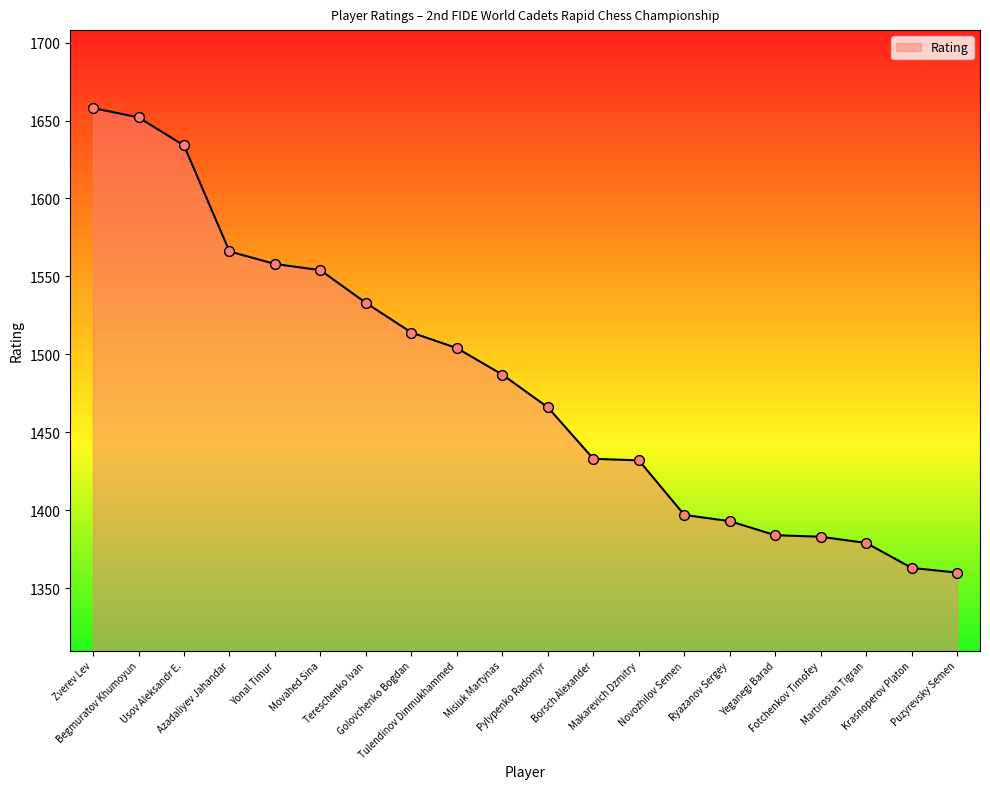

Between Zverev Lev and Ryazanov Sergey, which is larger?

Zverev Lev